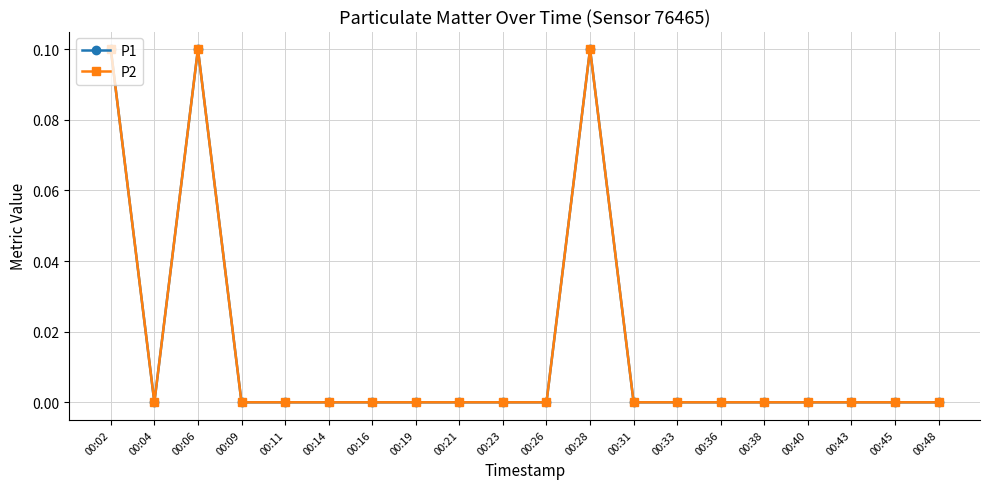

Does the chart have visible grid lines?

Yes